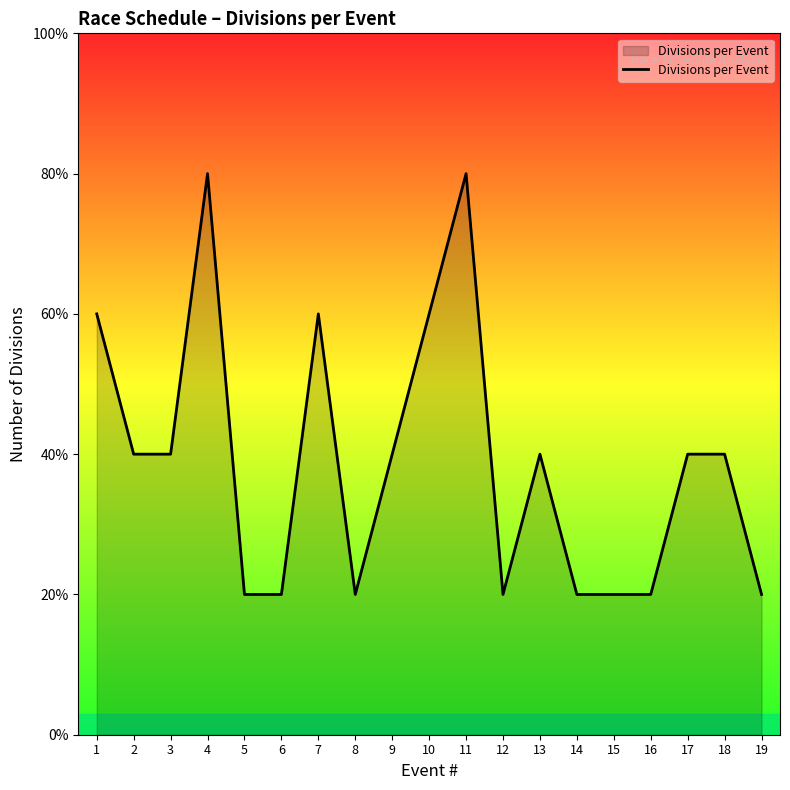

Where is the data nearest to the value 2?

2